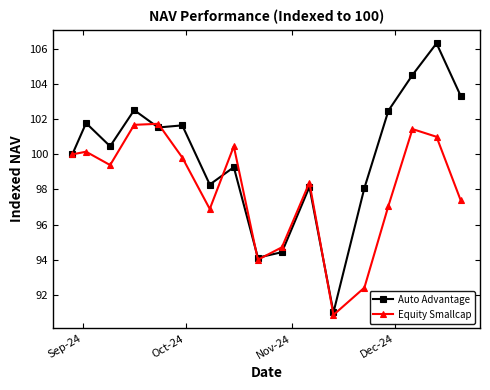

Which series has the largest total across all categories?

Auto Advantage